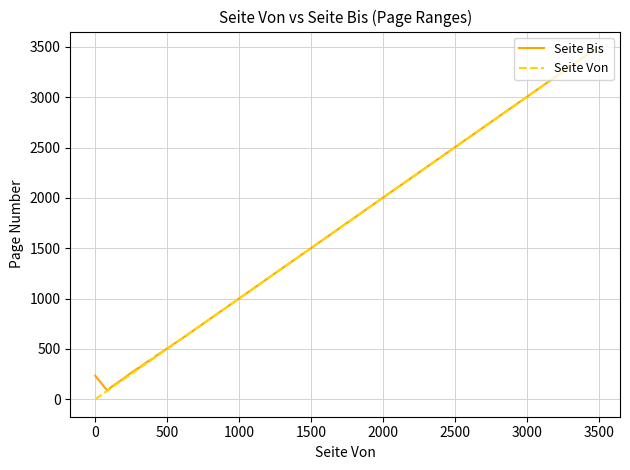

What is the highest value of the Seite Bis series?

3478